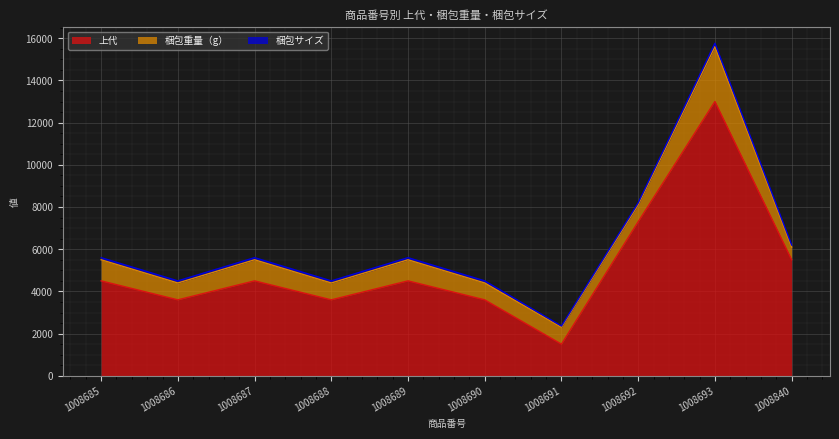

List the series in order of their overall mean, lowest first.

梱包サイズ, 梱包重量（g）, 上代